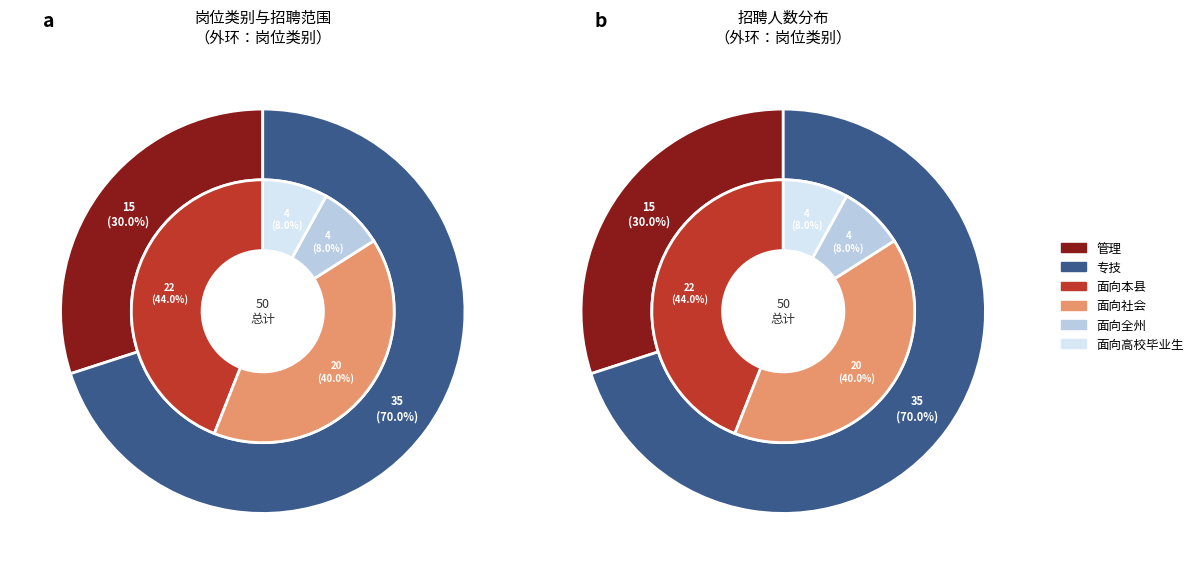

What is the largest slice in the pie chart?

专技